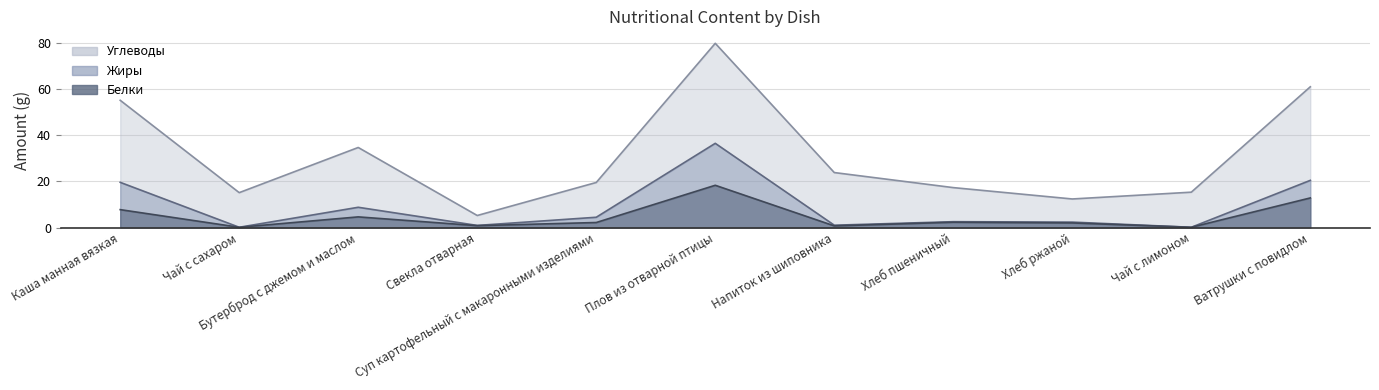

What is the sum of the Белки values at Бутерброд с джемом и маслом and Ватрушки с повидлом?

17.4